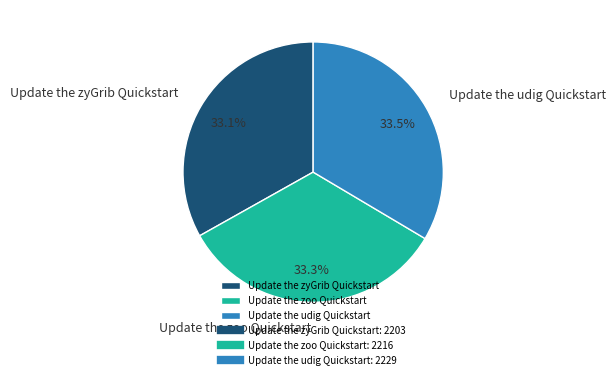

Combined, what portion of the pie is Update the zoo Quickstart and Update the zyGrib Quickstart?

66.5%